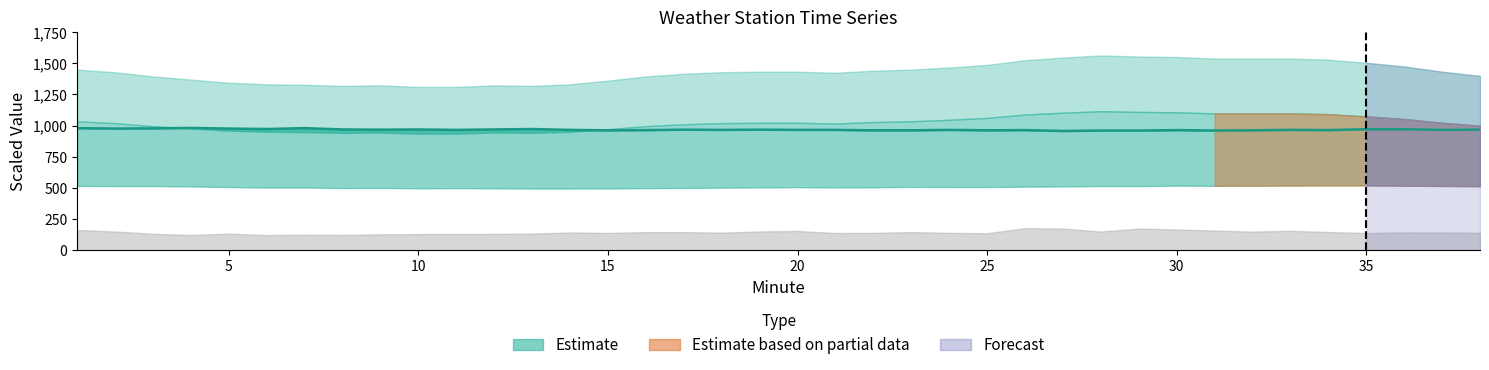

How many values are below 966?

13